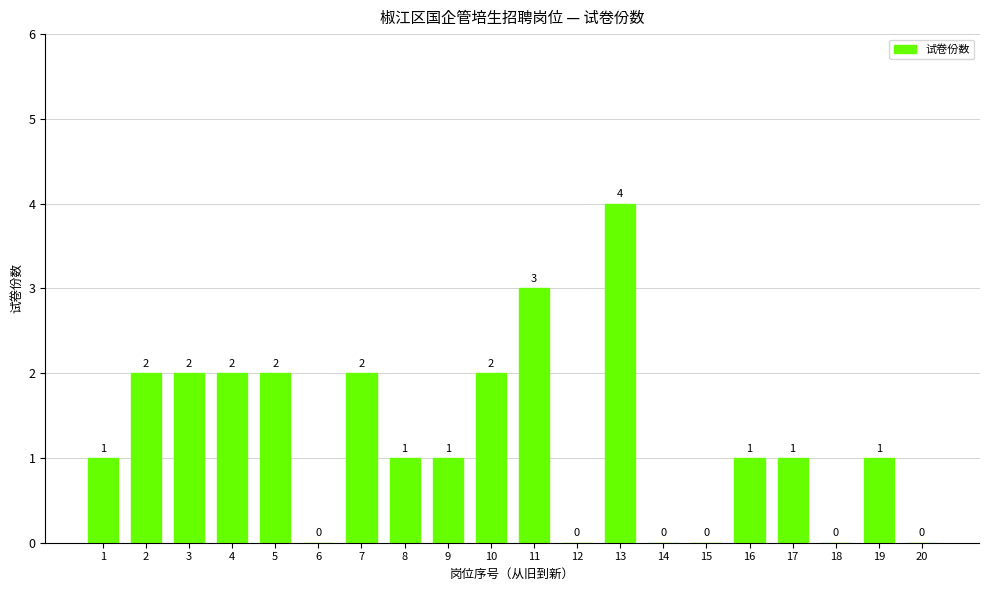

How many values are between 0 and 2?

18